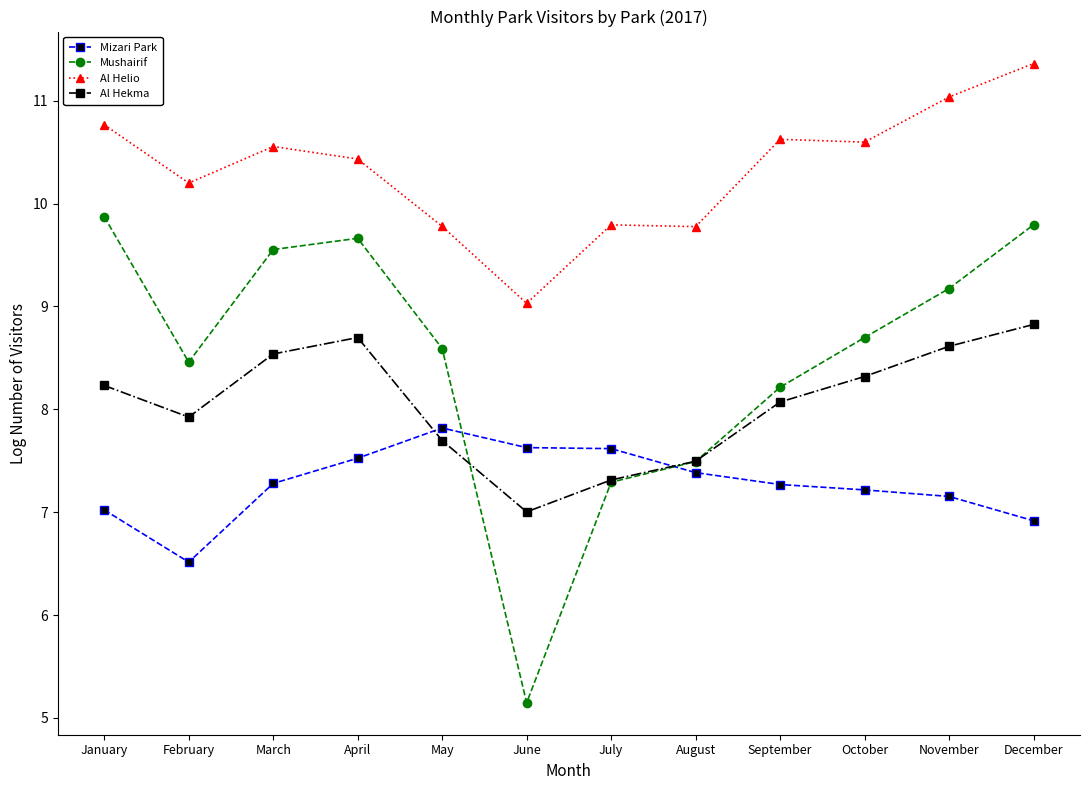

What is the difference between the second highest and second lowest values in the Mushairif series?

2.5